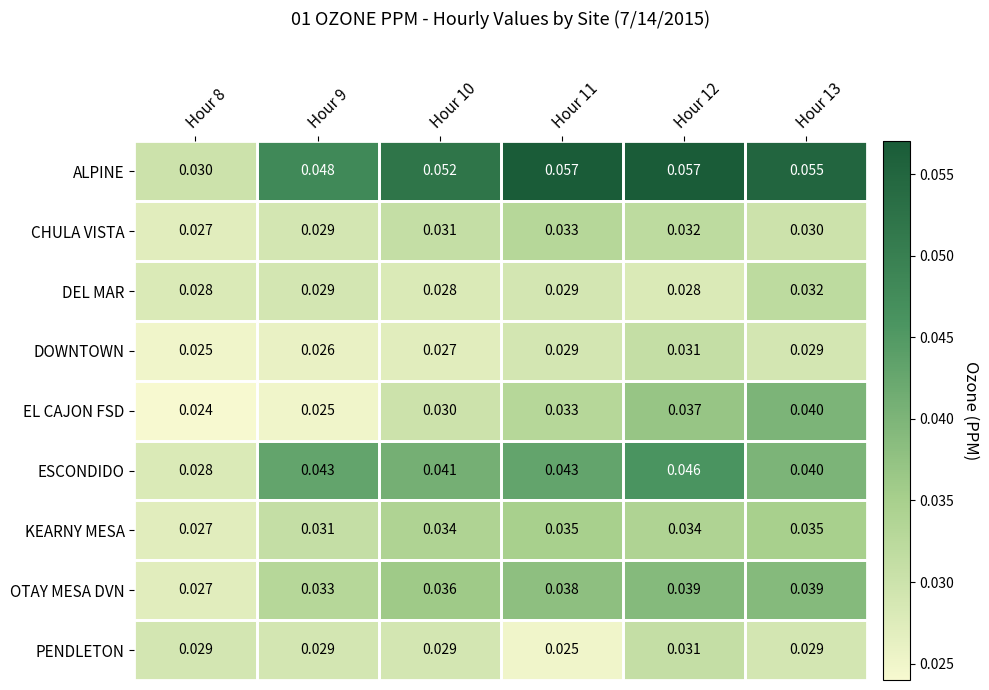

Is the value of ESCONDIDO at Hour 8 greater than the value of OTAY MESA DVN at Hour 8?

Yes